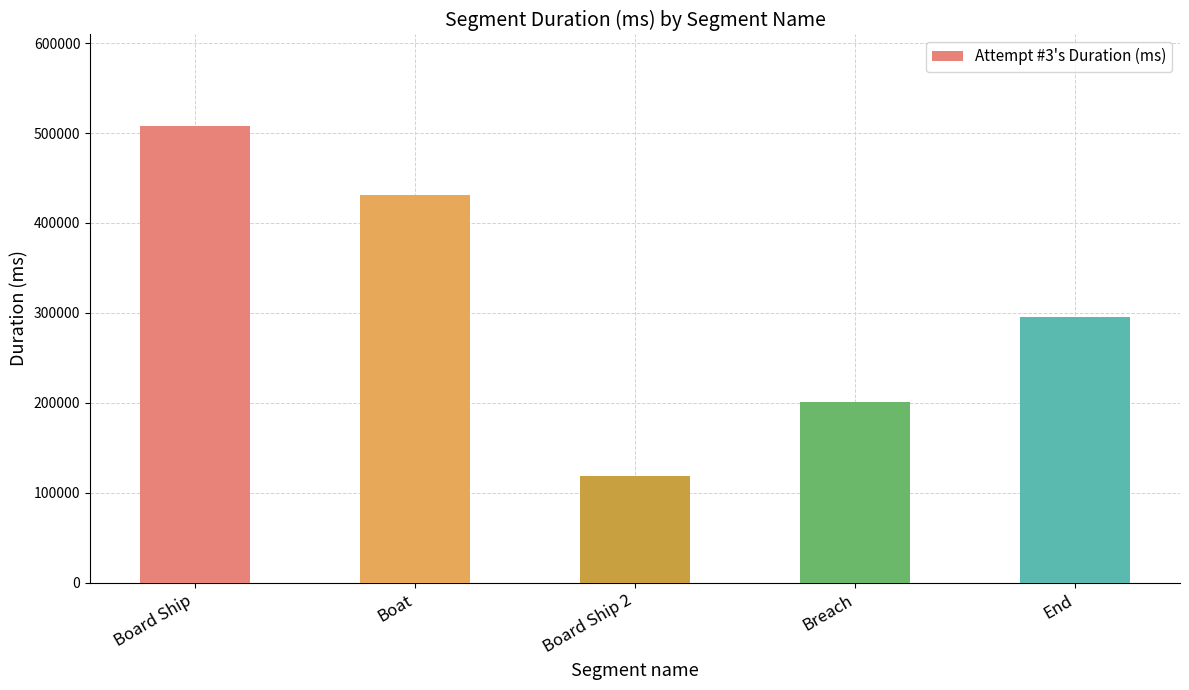

What is the label of the 1st bar from the left?

Board Ship